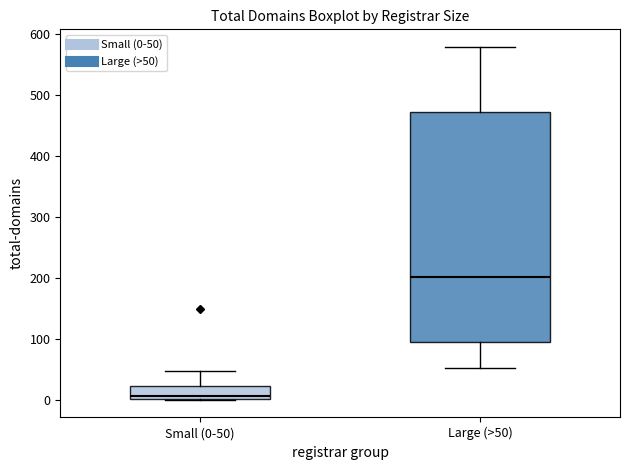

Where does the median line of the box for Small (0-50) sit on the y-axis? The values are not printed on the chart, so give them approximately, as read against the axis.

10